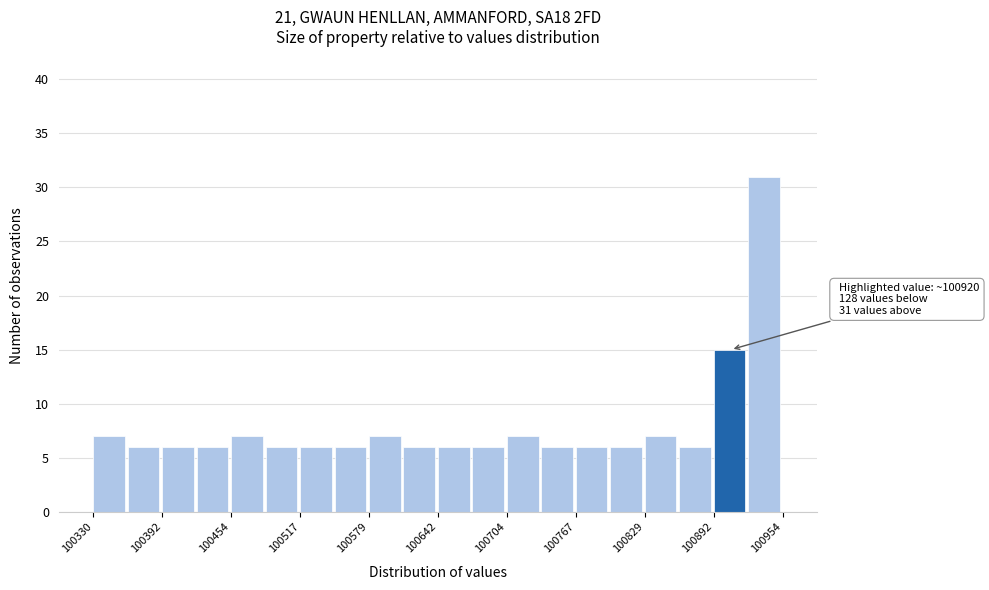

Around what value on the x-axis is the tallest bar? Give the approximate position of its centre, as read against the axis.

100940